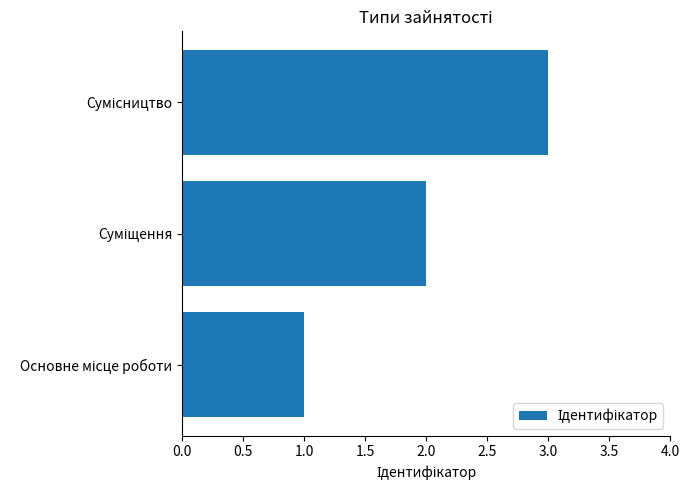

What is the maximum value shown in the chart?

3